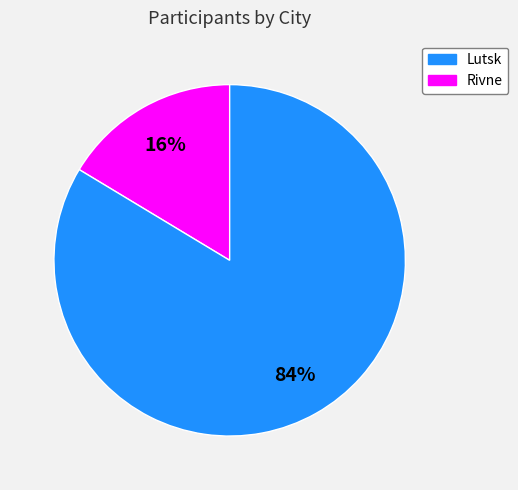

To the nearest percent, what is the average slice percentage?

50%